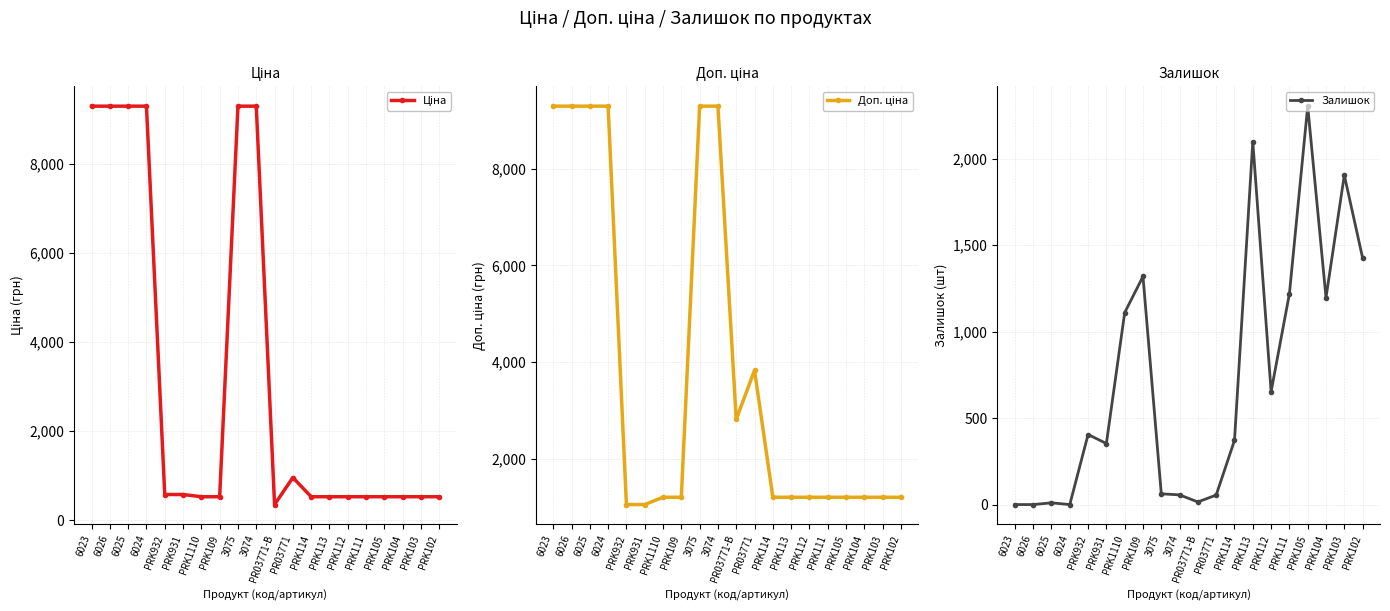

Is it true that Ціна equals 561.1 at PR03771-B?

False